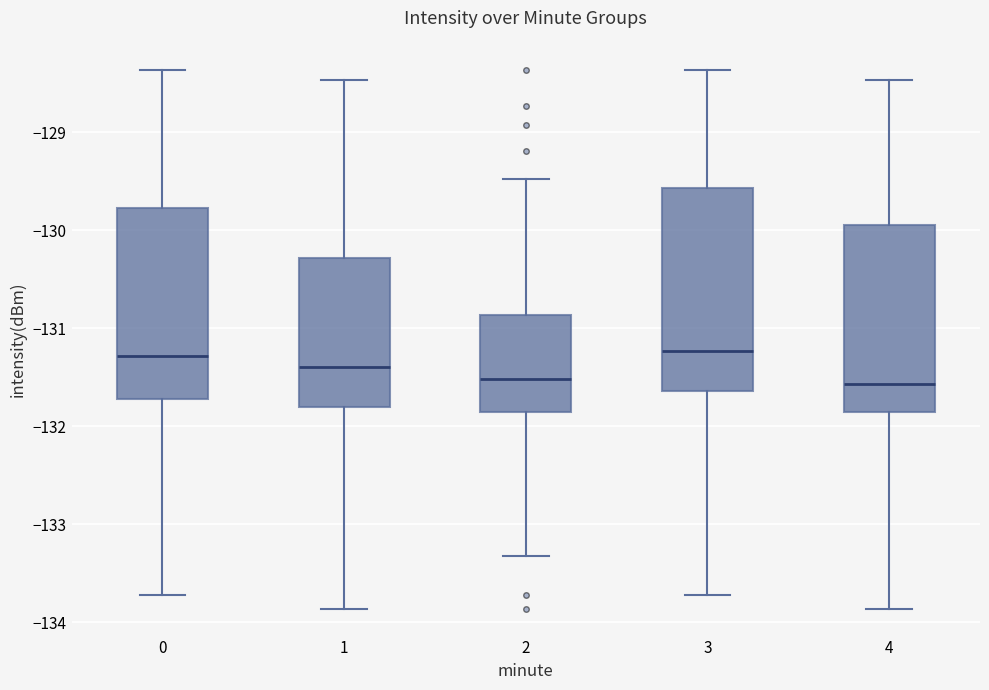

Reading left to right, read every box against the y-axis: the position of its median line, the range the box covers, and the ends of its whiskers. The values are not printed on the chart, so give them approximately, as read against the axis.

0: median -131.3, box -131.7 to -129.8, whiskers -133.7 to -128.4
1: median -131.4, box -131.8 to -130.3, whiskers -133.9 to -128.5
2: median -131.5, box -131.8 to -130.9, whiskers -133.3 to -129.5
3: median -131.2, box -131.6 to -129.6, whiskers -133.7 to -128.4
4: median -131.6, box -131.9 to -129.9, whiskers -133.9 to -128.5